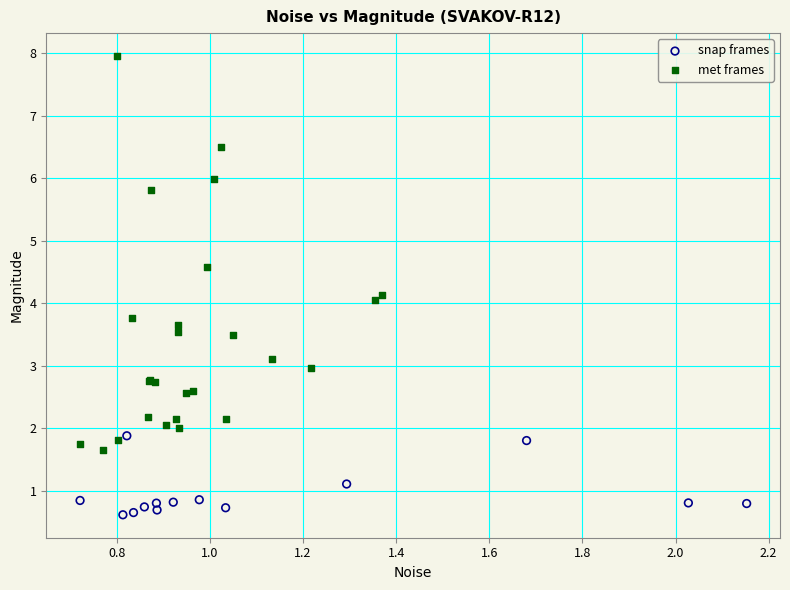

Which series reaches the maximum Y coordinate?

met frames